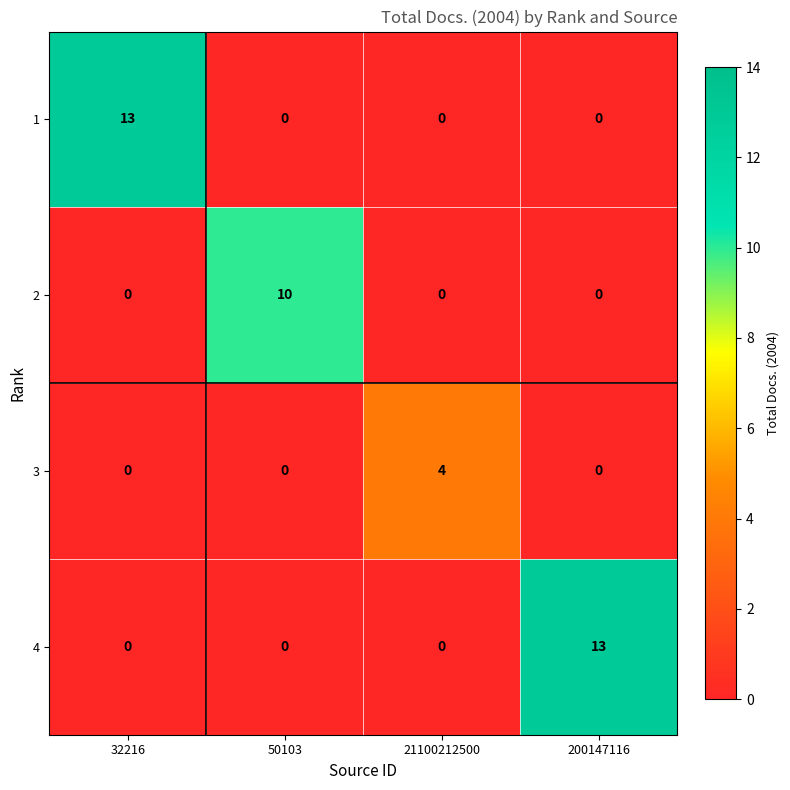

Which category has the highest value in the 3 series?

21100212500